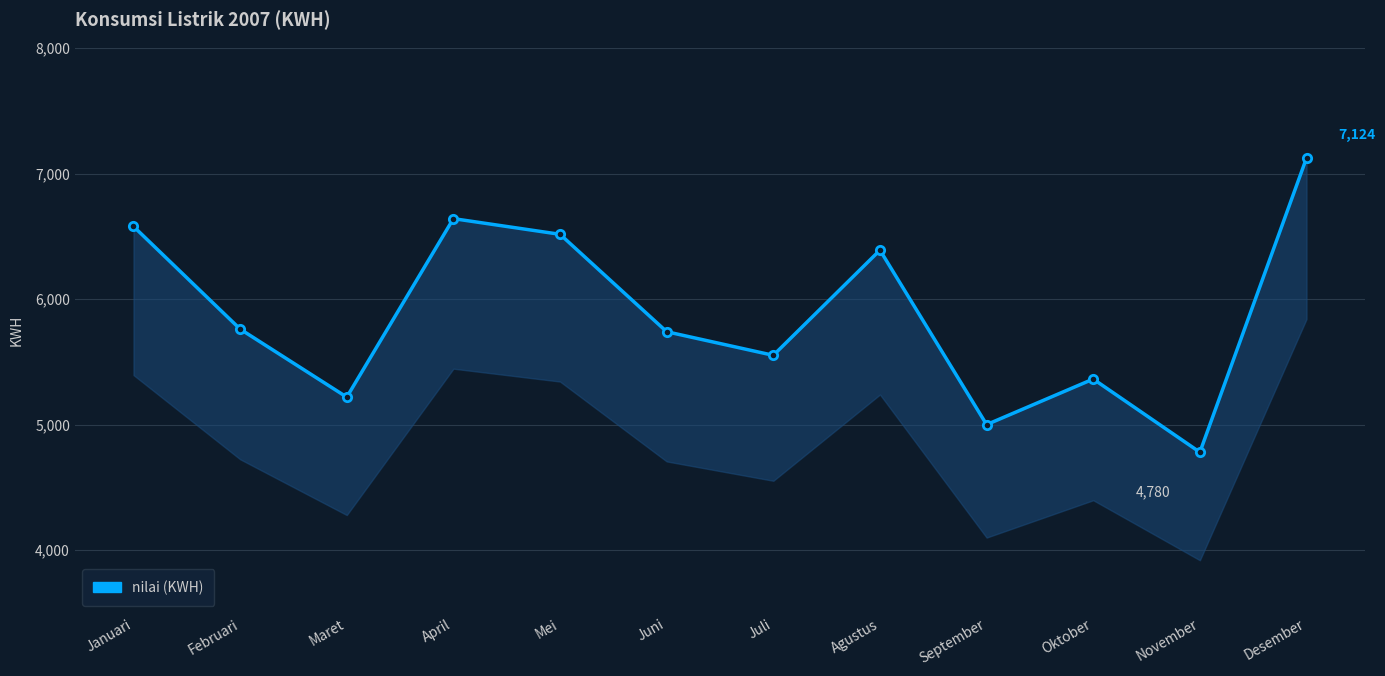

What is the ratio of the value at Maret to the value at April?

0.8